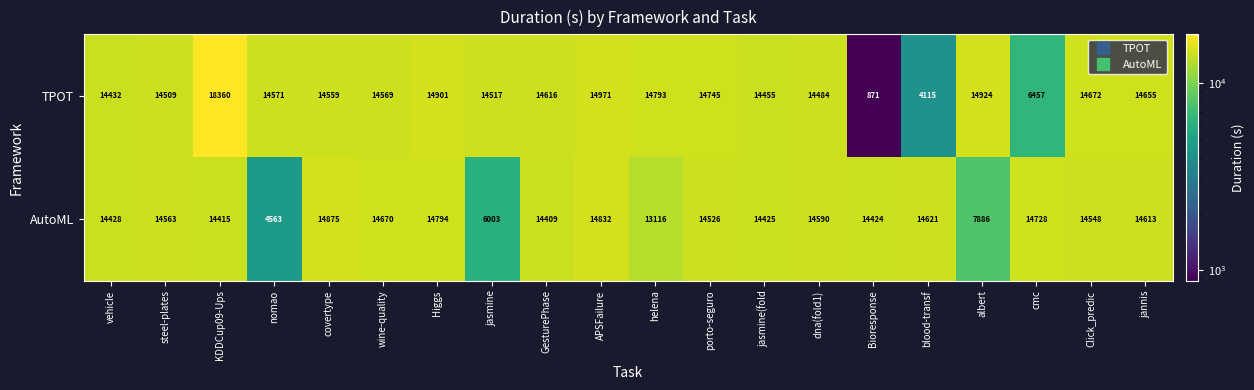

Rank the series at GesturePhase from highest to lowest value.

TPOT, AutoML